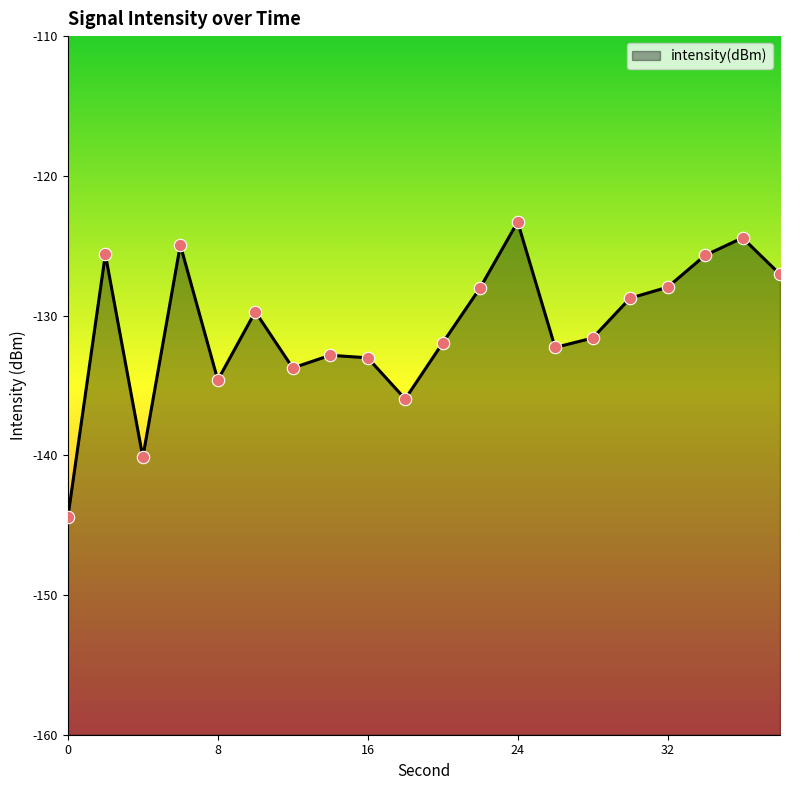

Between 28 and 0, which is larger?

28